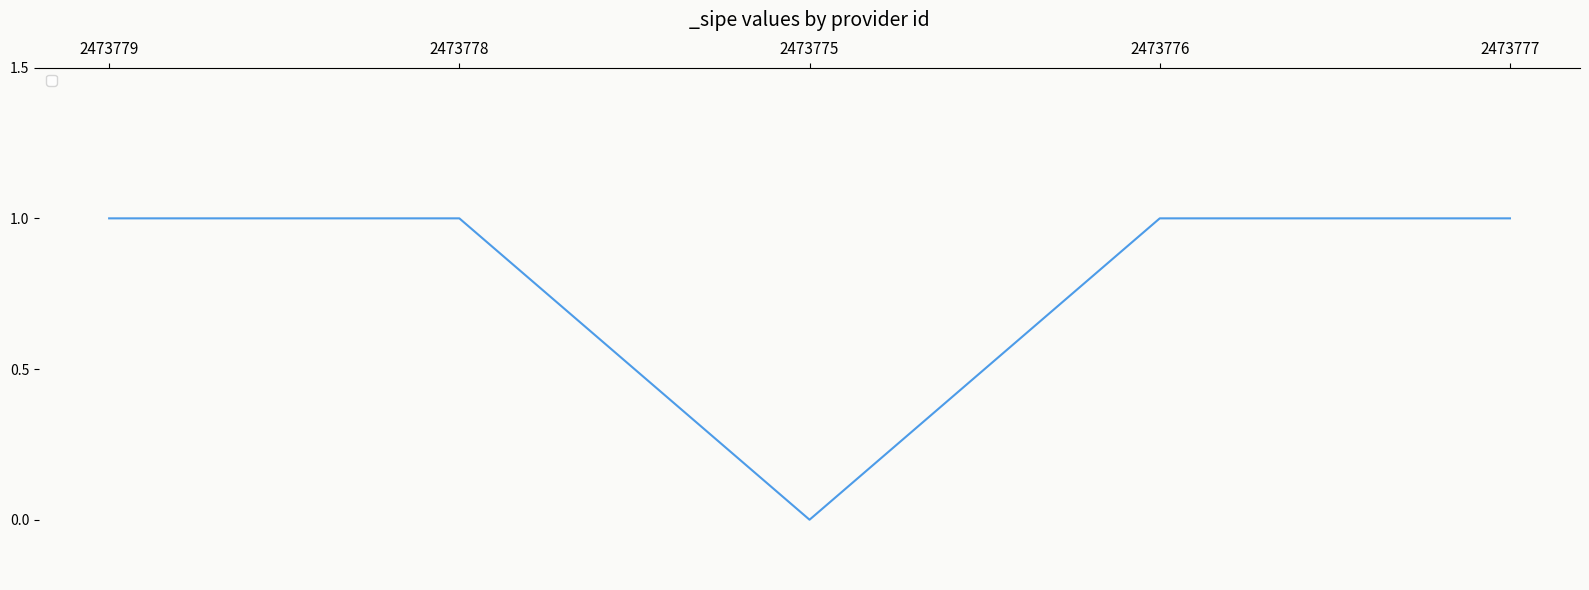

At which category does the data reach its first local valley?

2473775